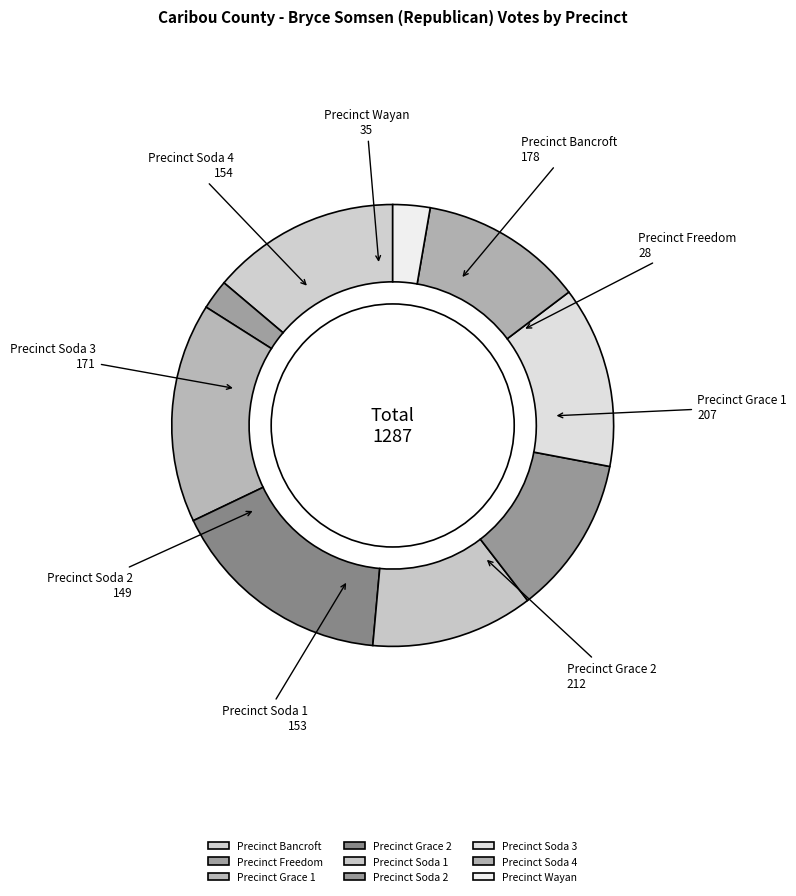

What is the smallest slice in the pie chart?

Precinct Freedom